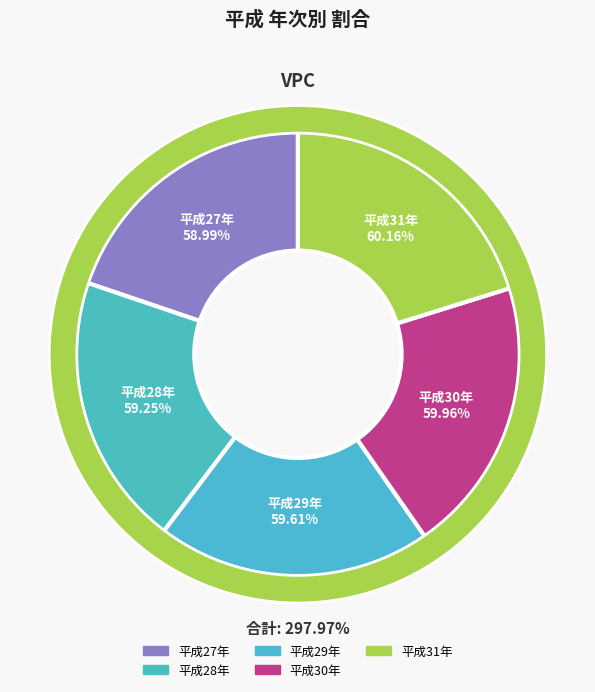

Does 平成29年 account for over 50% of the chart?

No